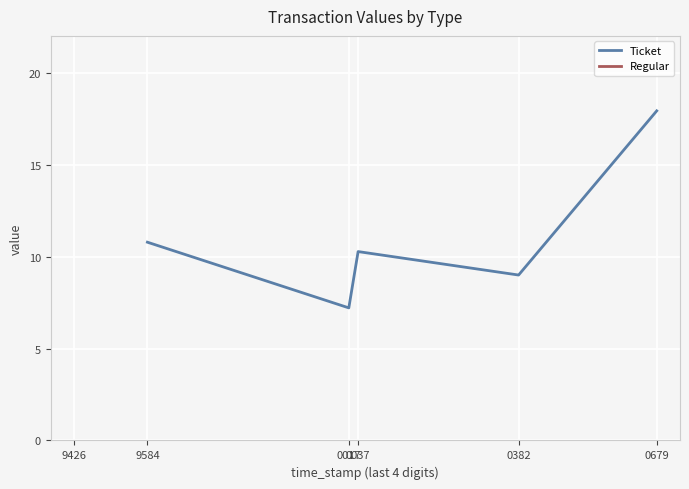

Reading left to right, list all the values displayed in this chart.

10.8	7.2	10.3	9.0	17.9